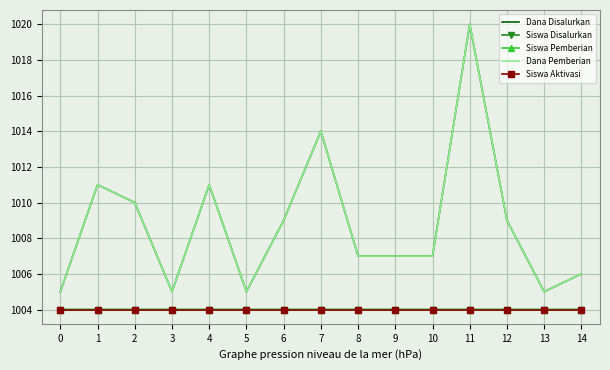

What is the sum of the Siswa Disalurkan values at 11 and 10?

2008.0